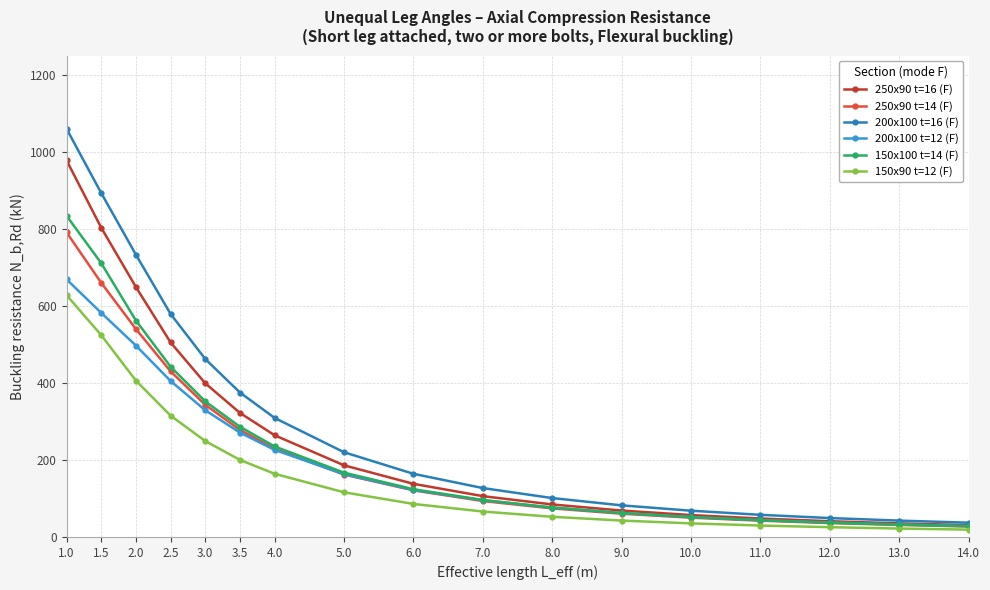

What is the total value across all series at 8.0?

464.6